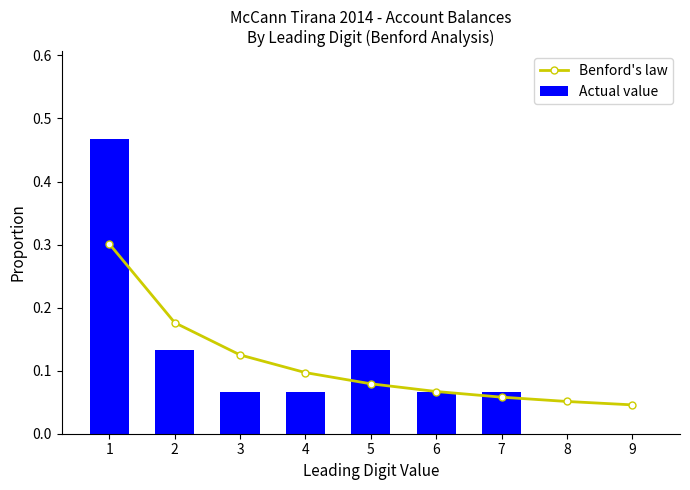

The Actual value series shows 0.1 at 3. True or false?

False